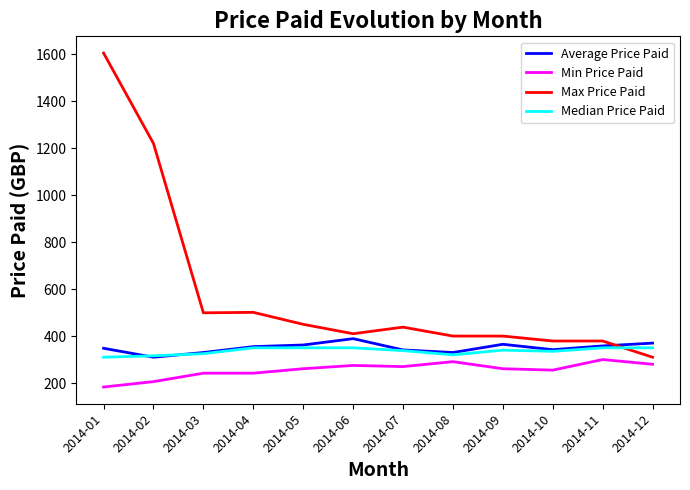

What are all the series names shown in the legend?

Average Price Paid, Min Price Paid, Max Price Paid, Median Price Paid